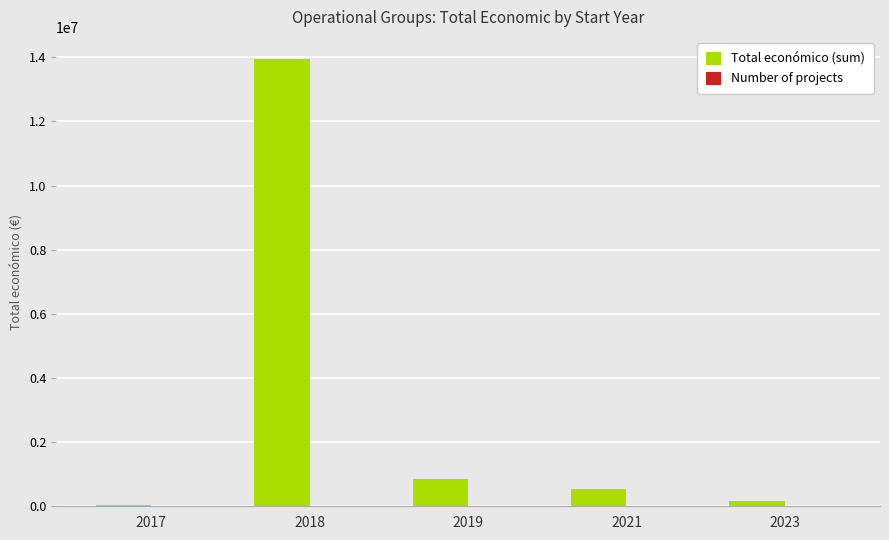

At which category is the sum across all series the highest?

2018